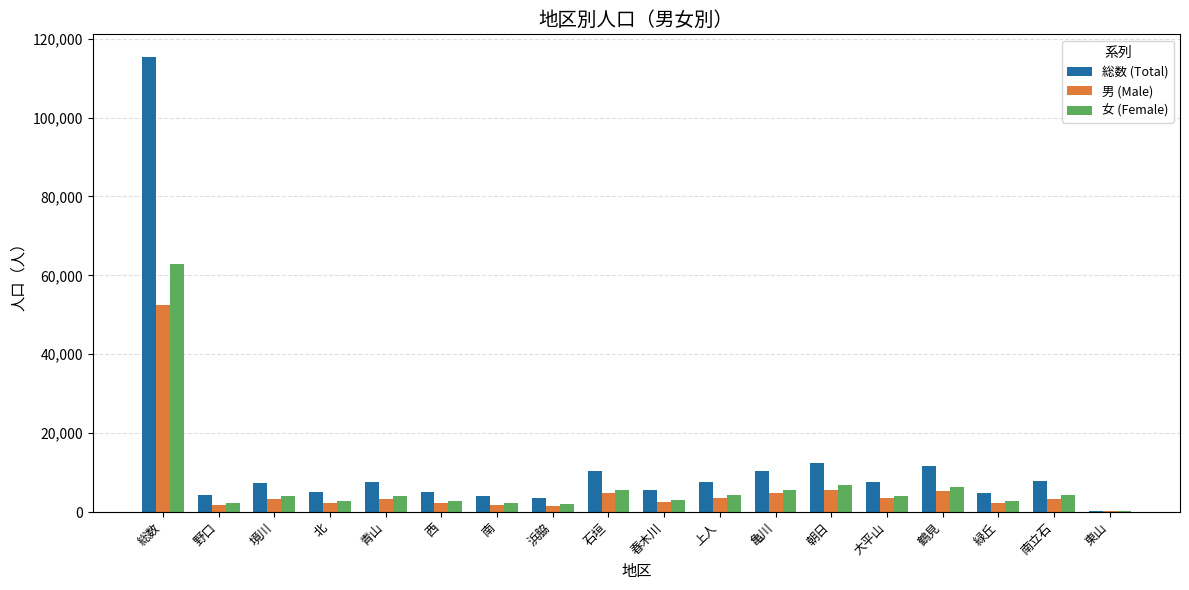

What is the spread (max minus min) of values at 緑丘?

2682